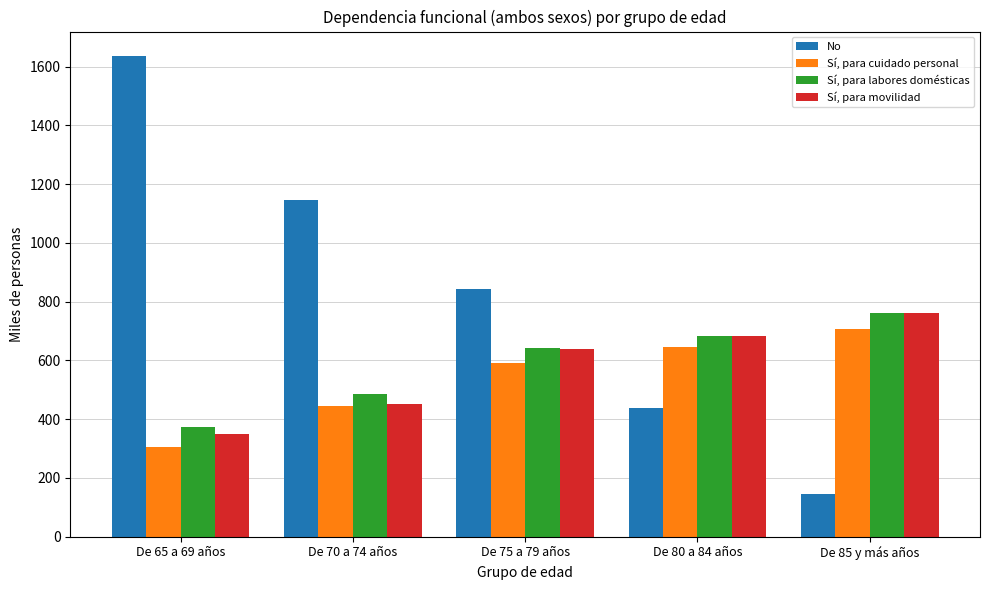

How many bars are there in each group?

4